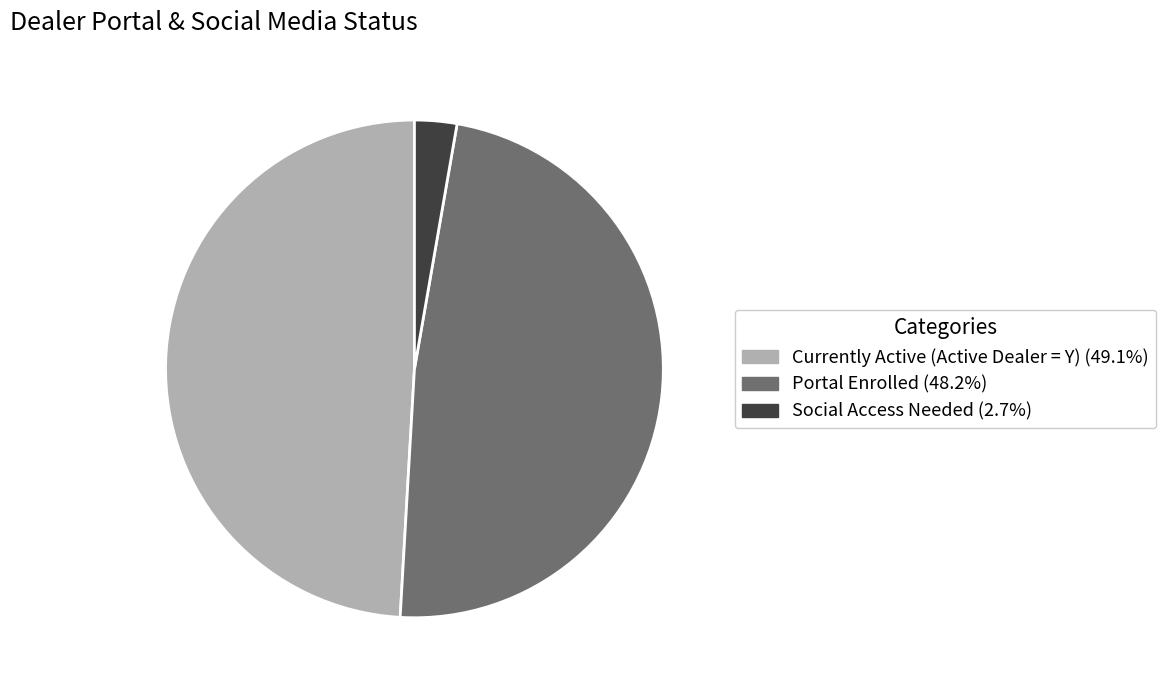

Is there any slice that represents more than half of the pie?

No